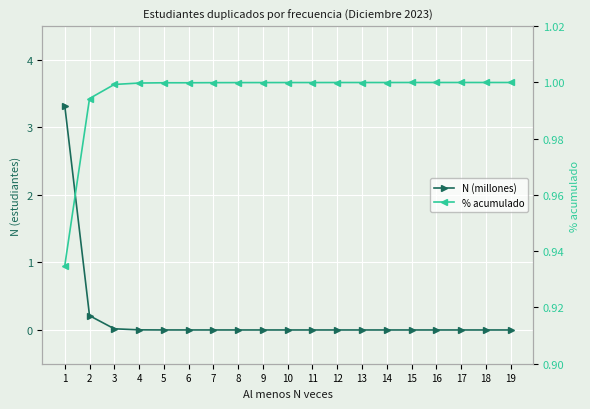

What is the value of the % acumulado point at the 10th from the left?

1.0